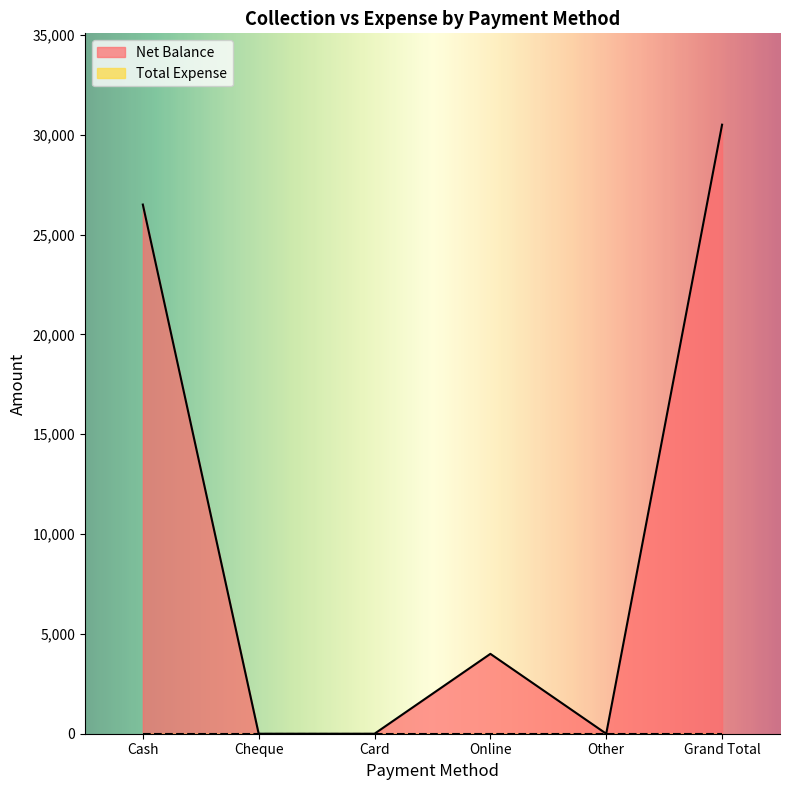

How many interior local peaks (higher than both neighbors) does the data have?

1